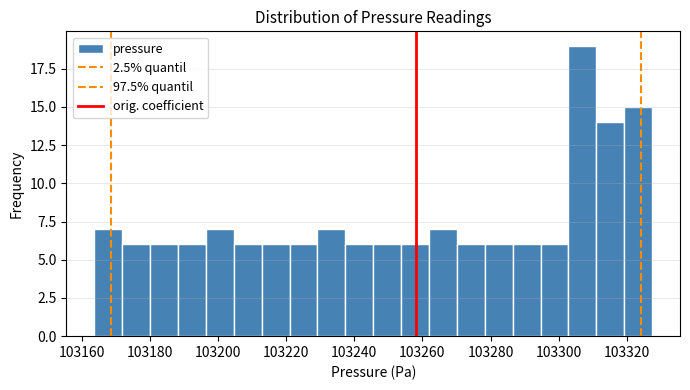

Reading left to right, transcribe this chart: for each bar, give the range it covers on the x-axis and its height. Neither the bar edges nor the heights are printed on the chart, so give them approximately, as read against the axes.

103164 to 103172: 7
103172 to 103180: 6
103180 to 103188: 6
103188 to 103196: 6
103196 to 103204: 7
103204 to 103212: 6
103212 to 103222: 6
103222 to 103230: 6
103230 to 103238: 7
103238 to 103246: 6
103246 to 103254: 6
103254 to 103262: 6
103262 to 103270: 7
103270 to 103278: 6
103278 to 103286: 6
103286 to 103294: 6
103294 to 103302: 6
103302 to 103312: 19
103312 to 103320: 14
103320 to 103328: 15